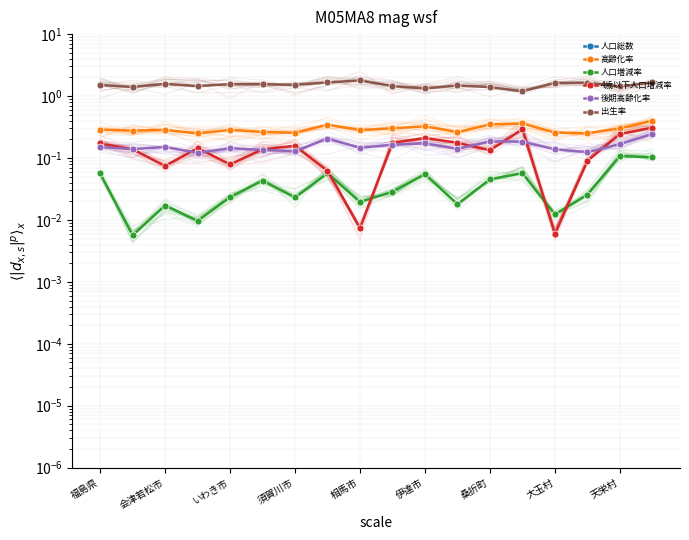

In 4歳以下人口増減率, how many points are higher than both neighbors (excluding endpoints)?

4